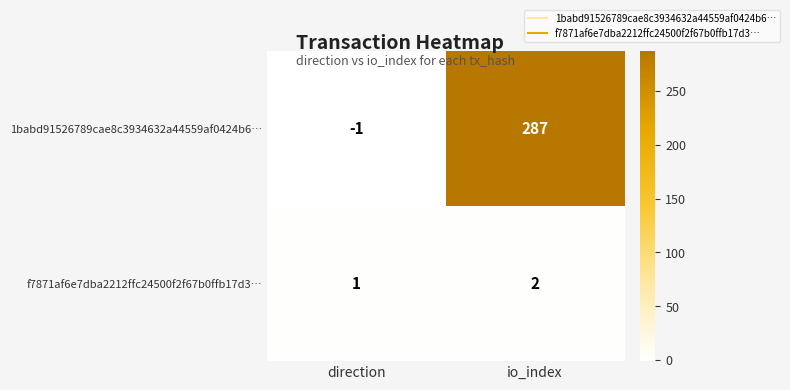

List the series in order of their peak value, lowest first.

f7871af6e7dba2212ffc24500f2f67b0ffb17d3…, 1babd91526789cae8c3934632a44559af0424b6…